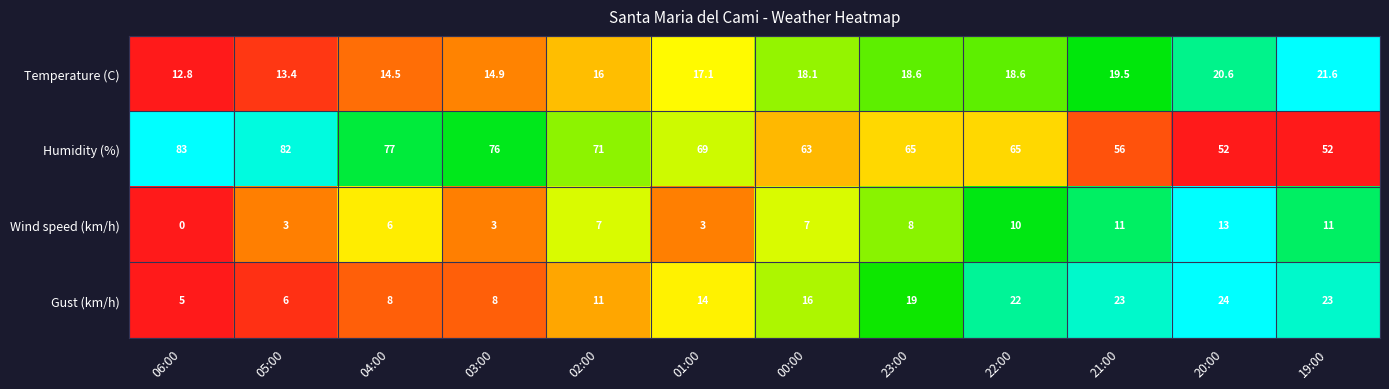

Which series has the widest spread of values?

Humidity (%)